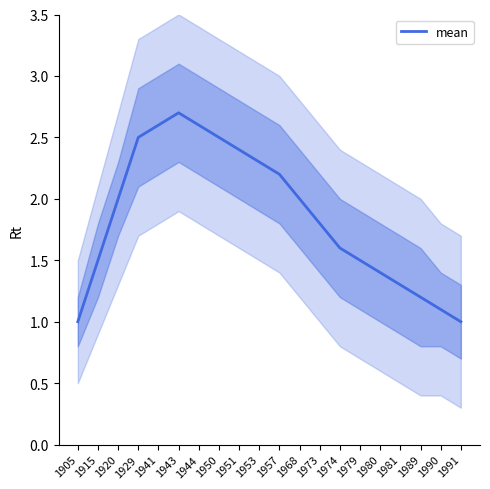

Reading left to right, transcribe all the data shown in this chart.

1905=1.0	1915=1.5	1920=2.0	1929=2.5	1941=2.6	1943=2.7	1944=2.6	1950=2.5	1951=2.4	1953=2.3	1957=2.2	1968=2.0	1973=1.8	1974=1.6	1979=1.5	1980=1.4	1981=1.3	1989=1.2	1990=1.1	1991=1.0